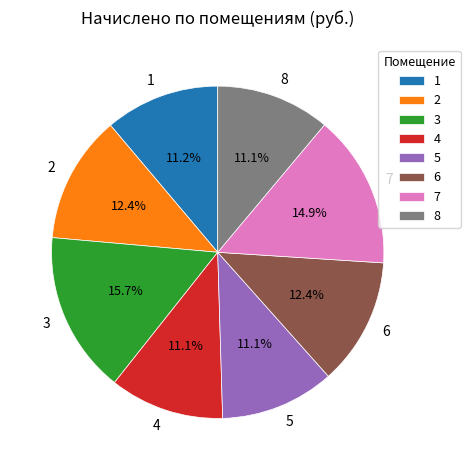

Is there a majority slice in this chart?

No